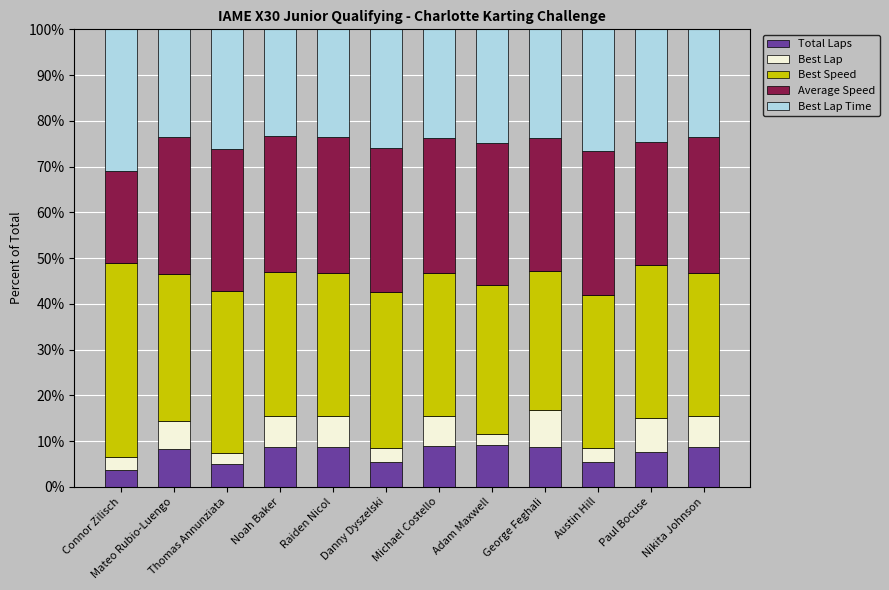

What is the average value of the Total Laps series?

7.4